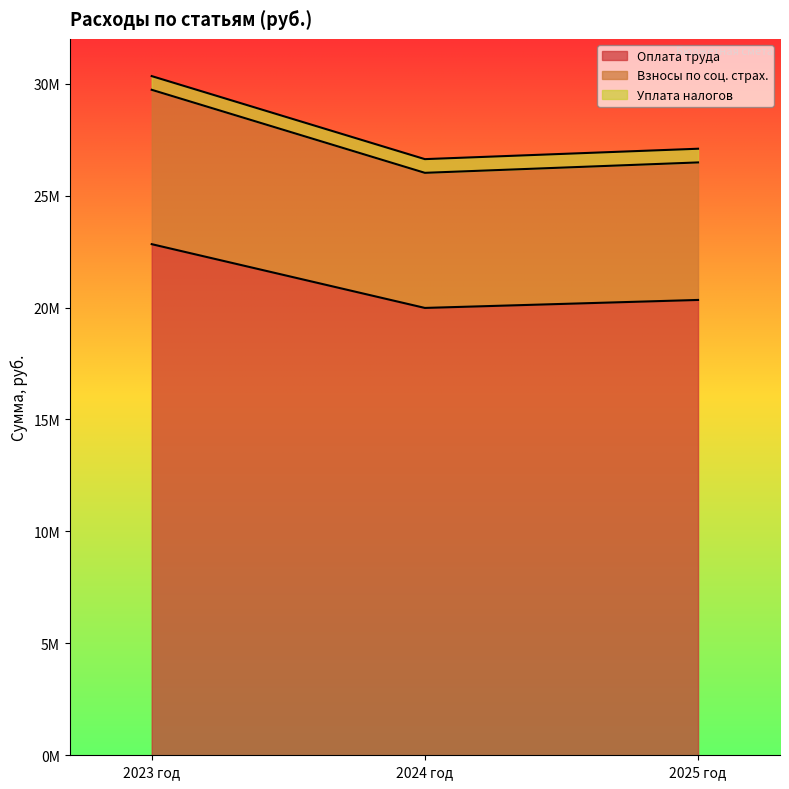

What are all the series names shown in the legend?

Оплата труда, Взносы по соц. страх., Уплата налогов